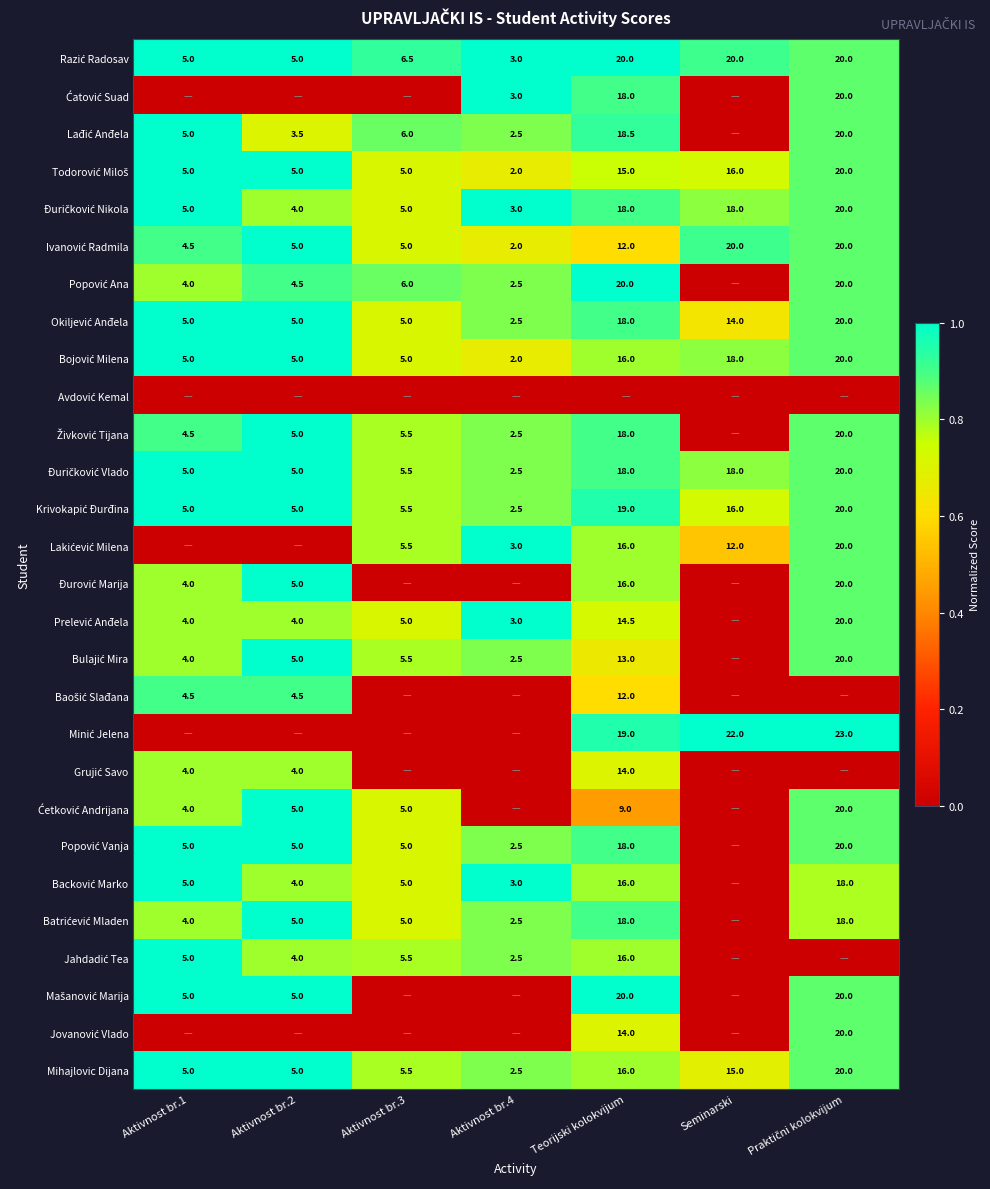

At which label does Živković Tijana reach its peak?

Aktivnost br.2